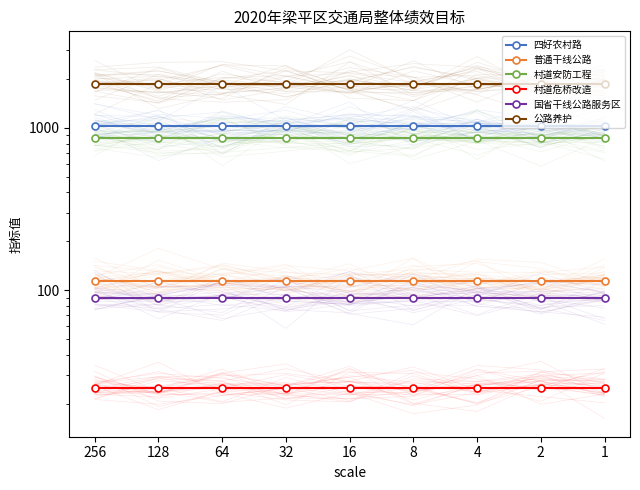

What is the sum of all 普通干线公路 values?

1026.9